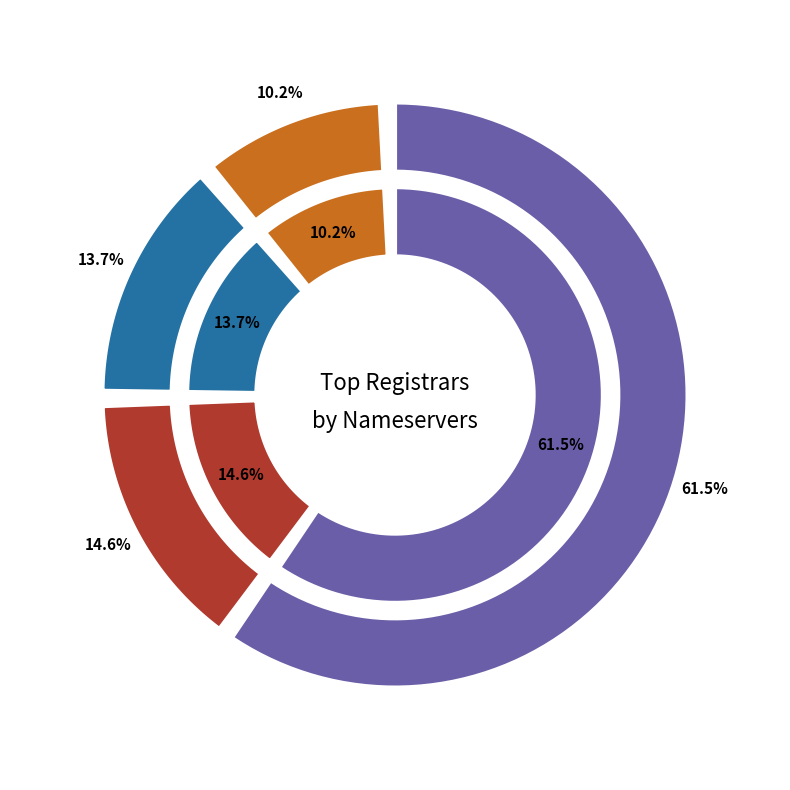

Combined, what portion of the pie is total-domains and total-nameservers?

100.0%